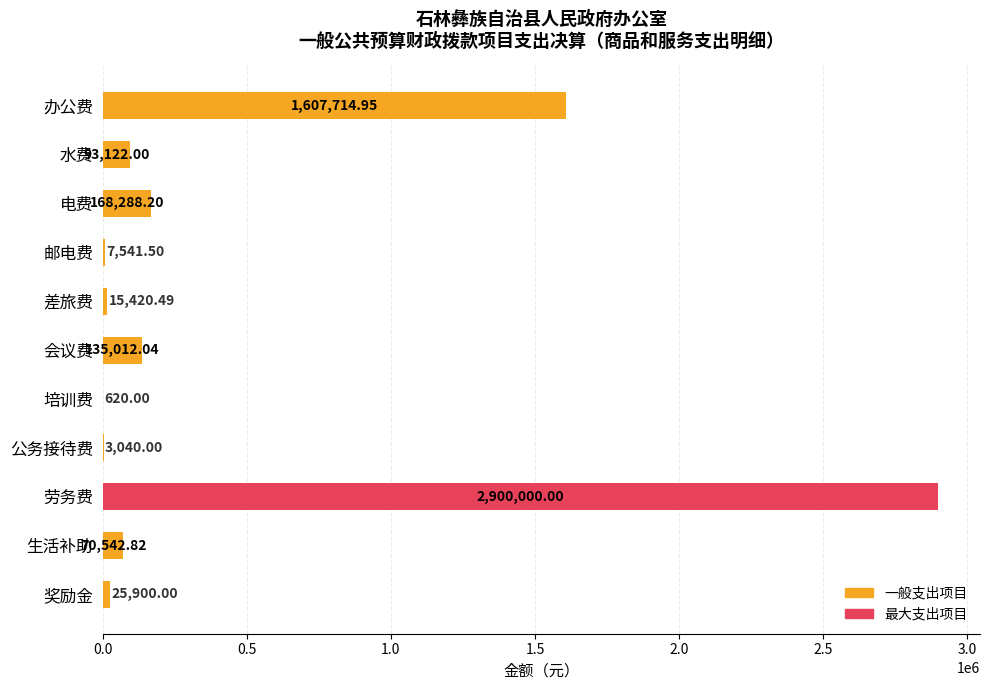

How many distinct data groups are displayed?

1